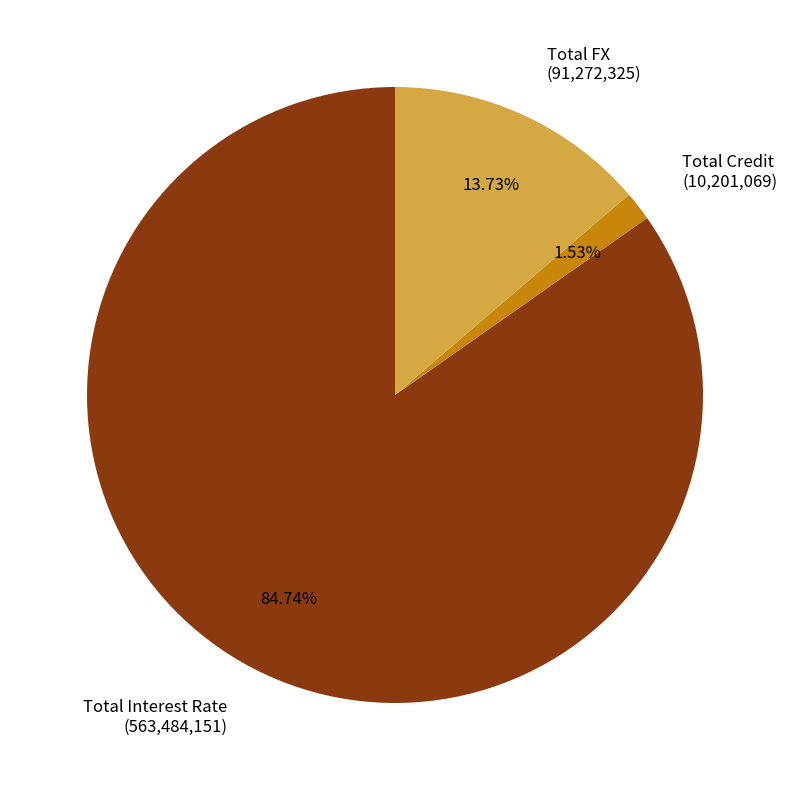

Which category has the biggest portion of the pie?

Total Interest Rate